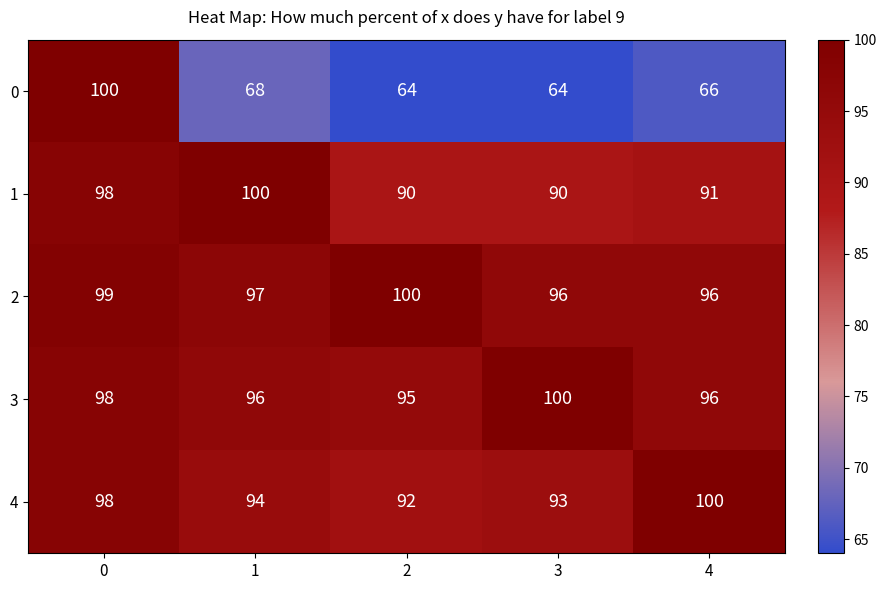

The value of 0 at 4 is 24. True or false?

False